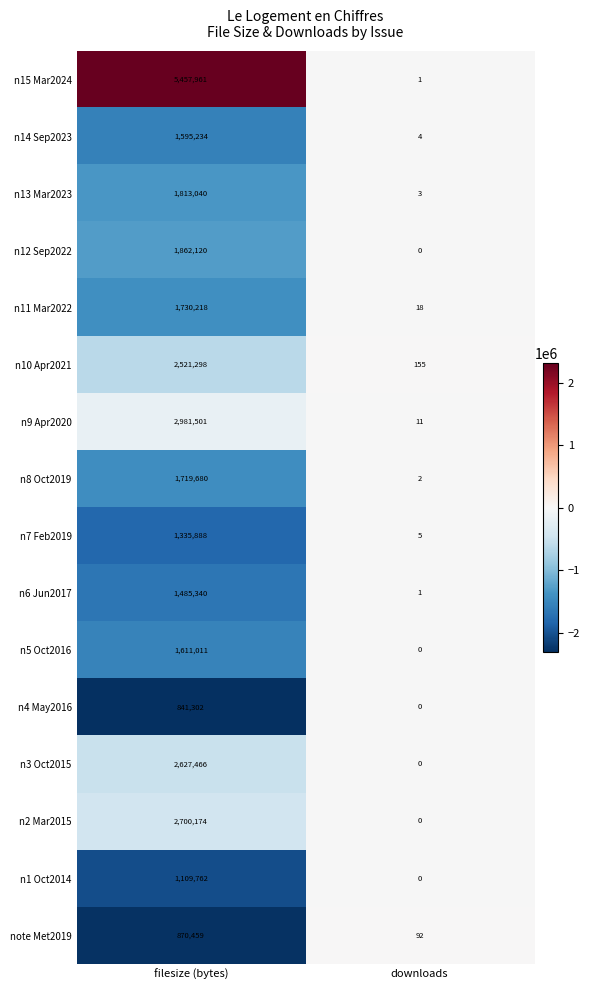

Which series has the largest total across all categories?

n15 Mar2024